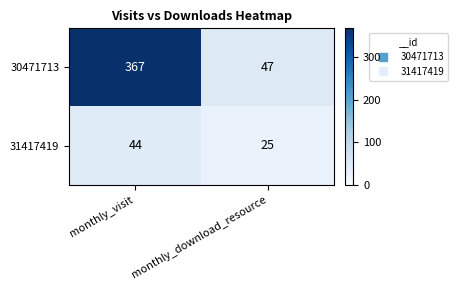

At which label is 31417419 closest to 34?

monthly_download_resource